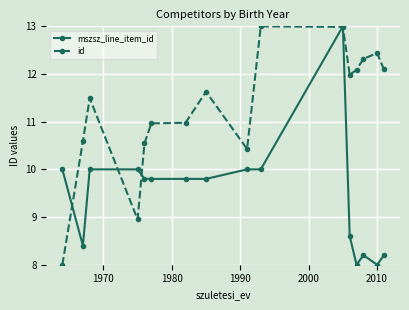

Which series has the largest total across all categories?

id